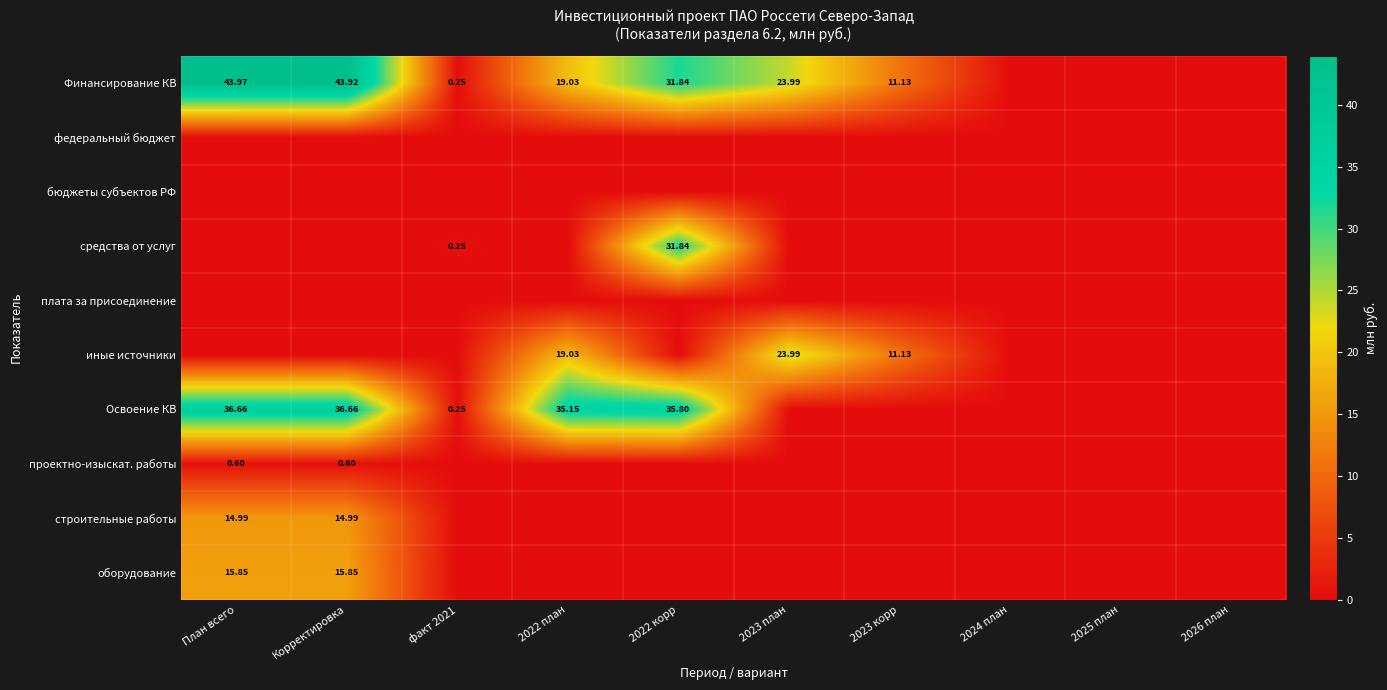

What is the spread (max minus min) of values at 2023 корр?

11.1